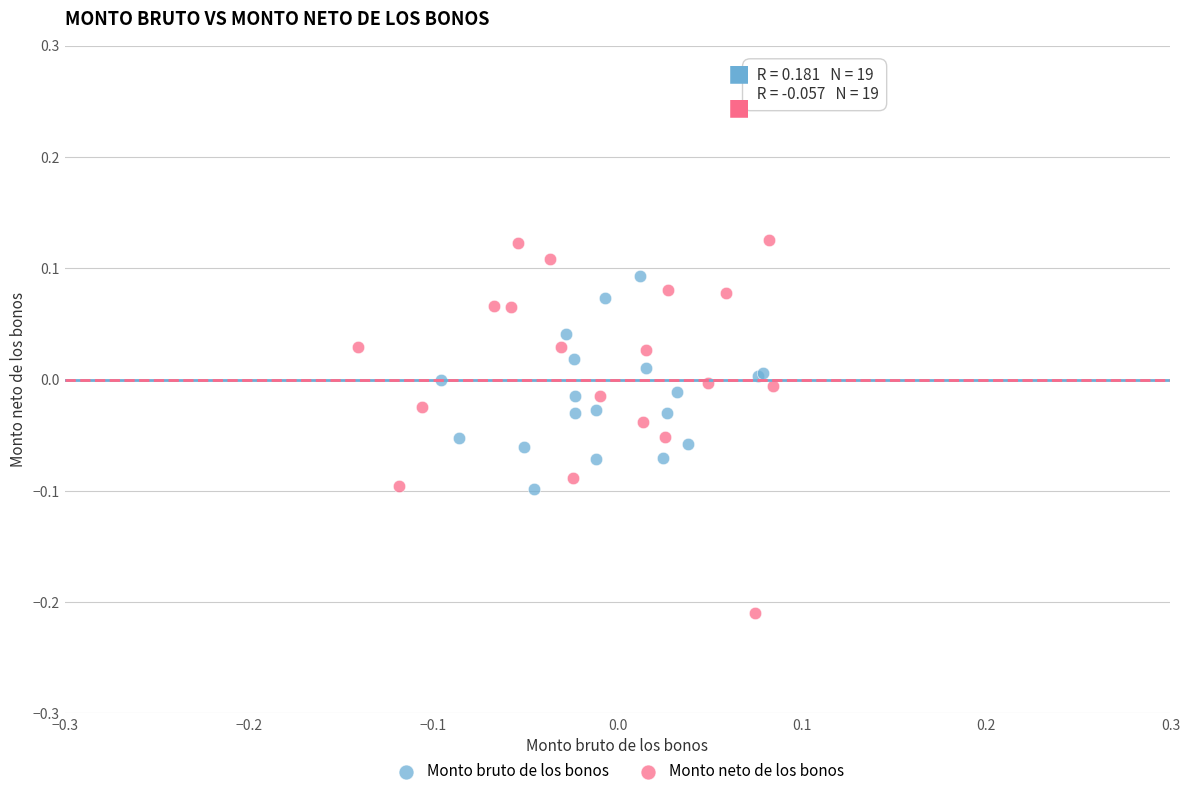

Which series reaches the minimum Y coordinate?

Monto neto de los bonos